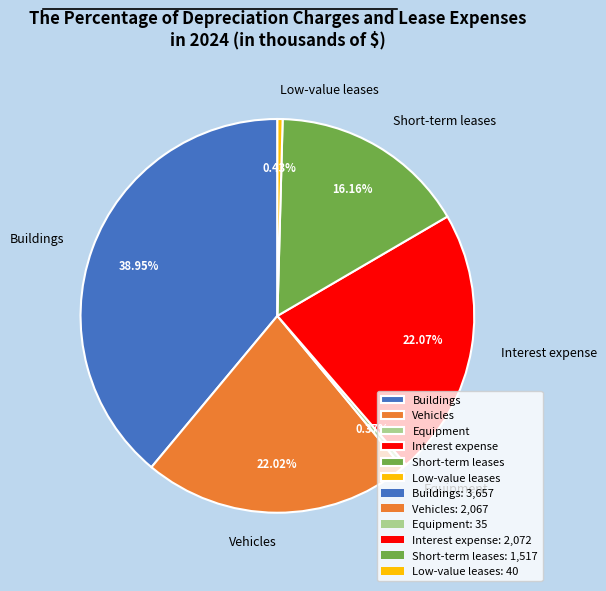

Count the number of slices in the pie.

6